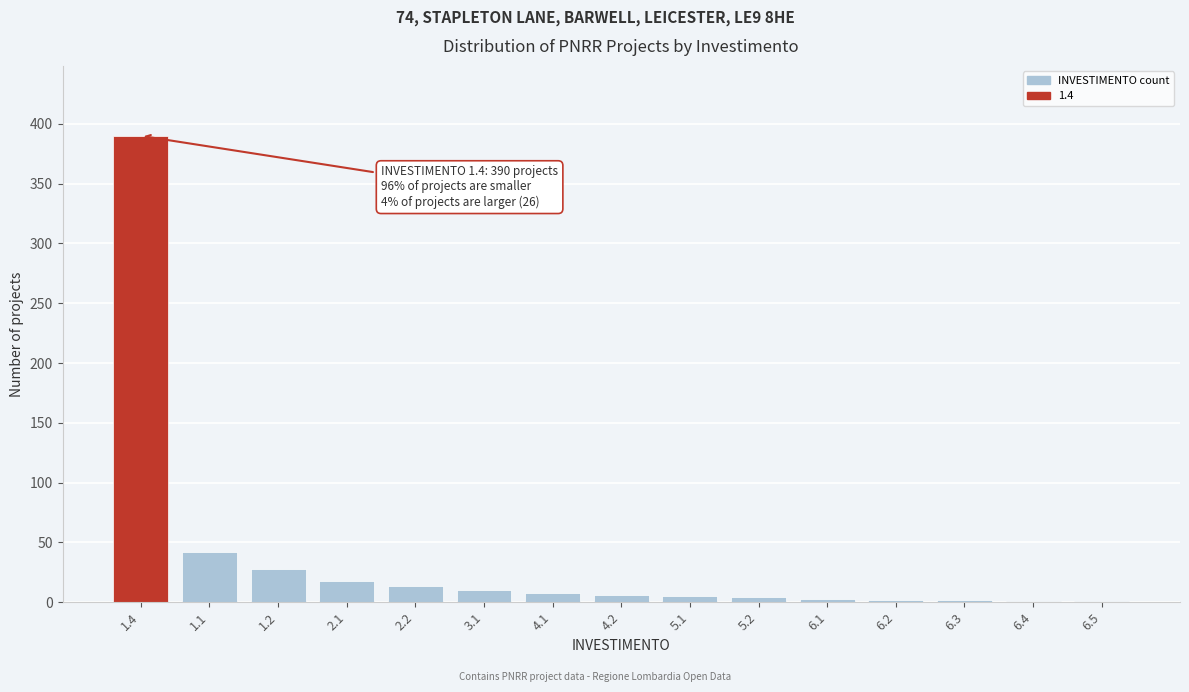

What is the change in value from 1.1 to 3.1?

-32